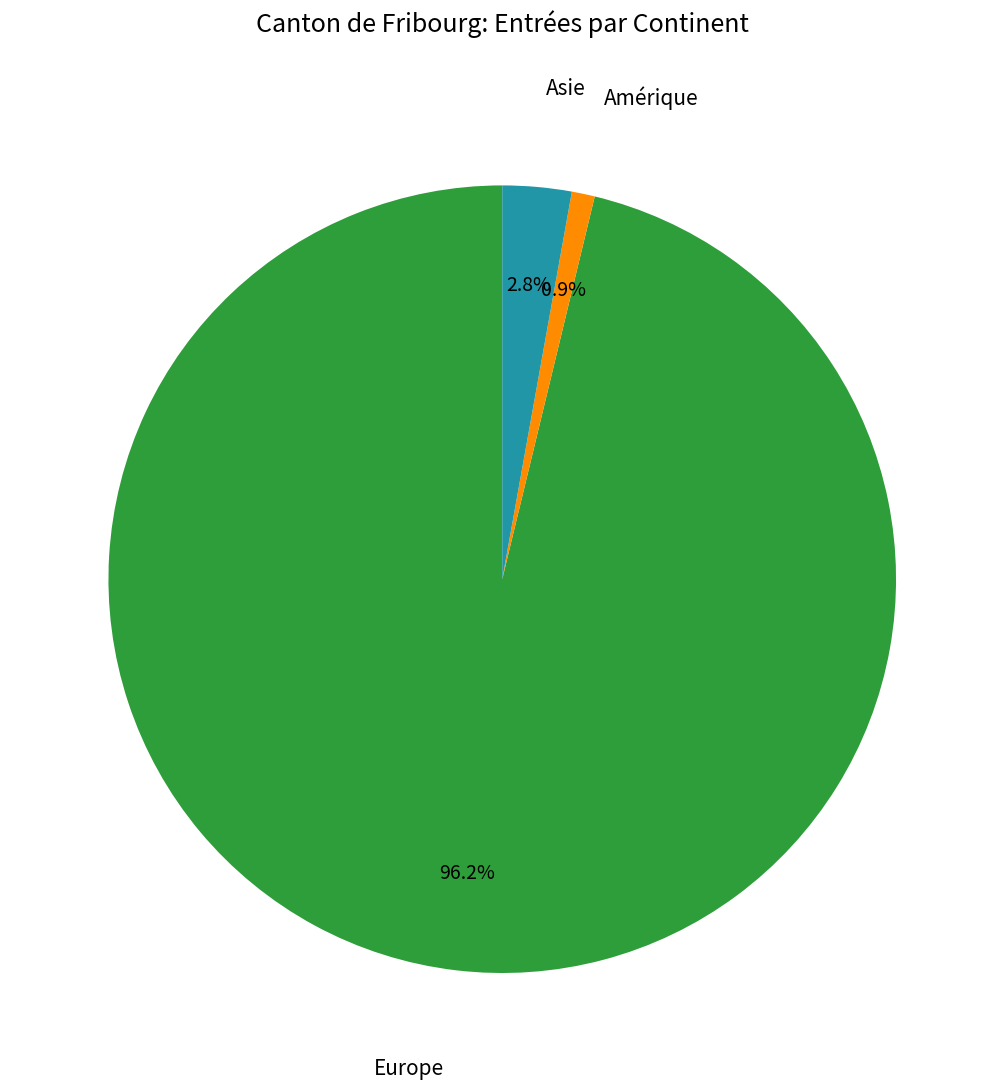

Does any single category account for the majority?

Yes